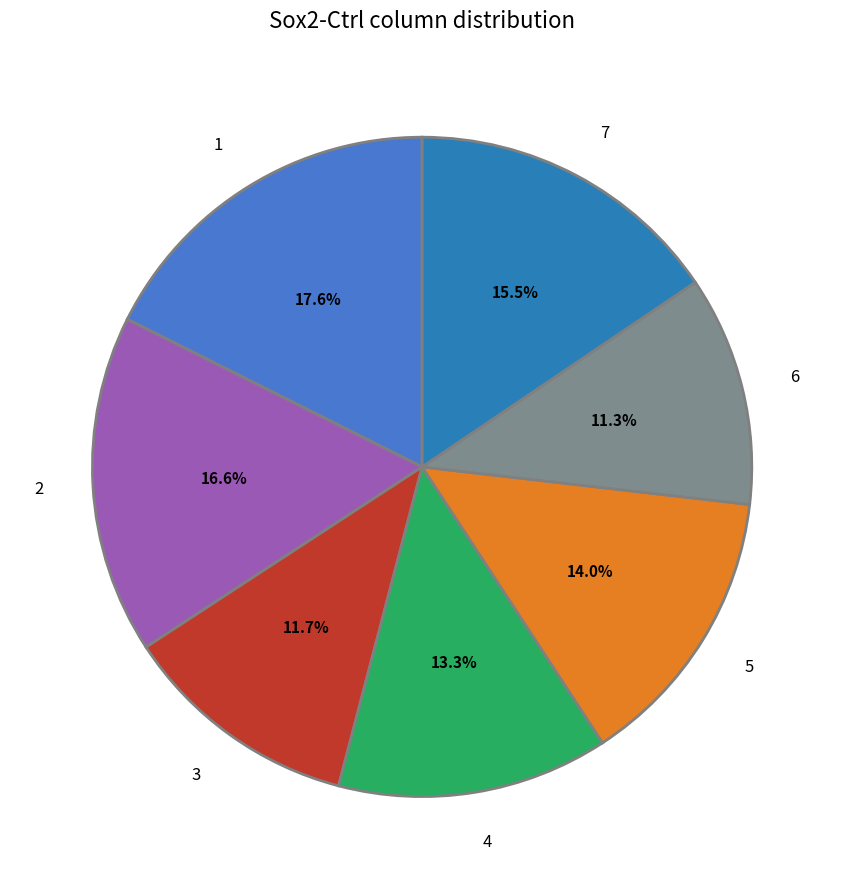

Is 5 the majority of the pie?

No